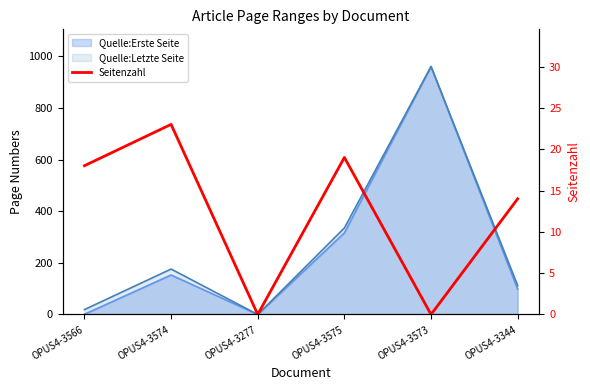

What is the change in value from OPUS4-3566 to OPUS4-3277?

-18